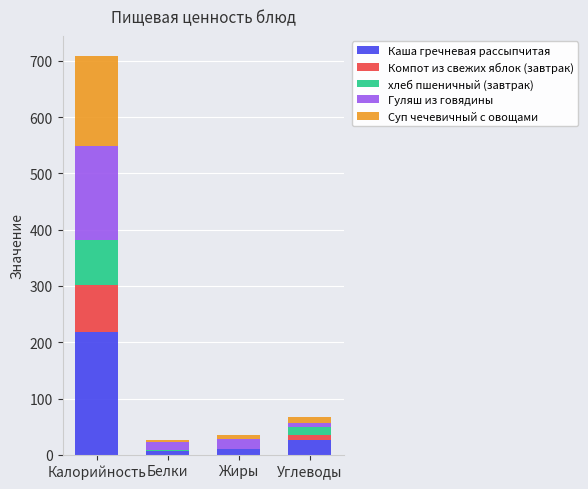

What is the highest value of the Каша гречневая рассыпчитая series?

219.0